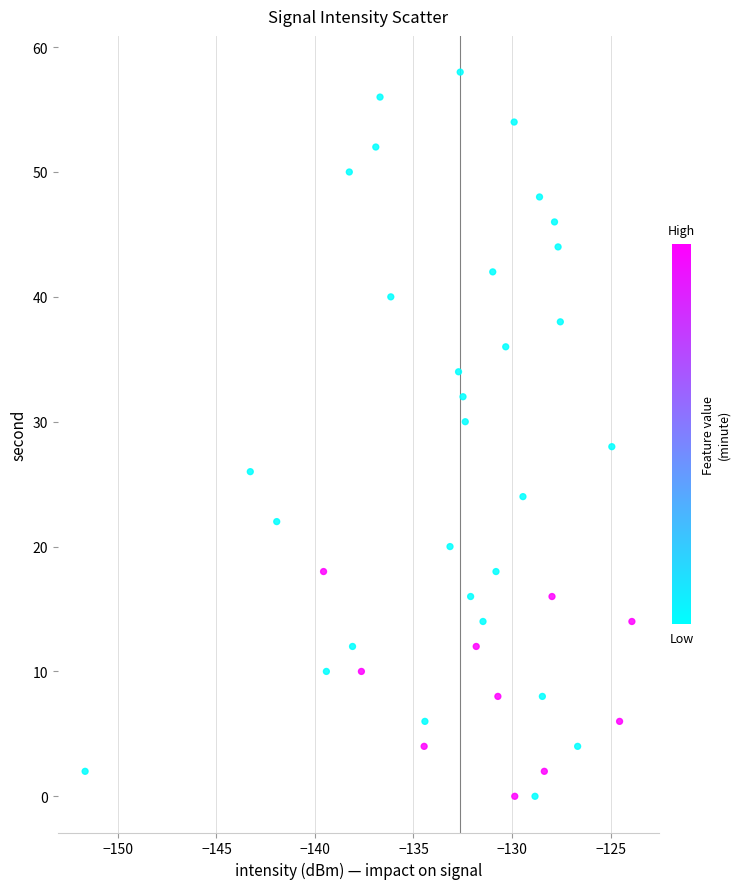

What is the range of Y values (max minus min)?

58